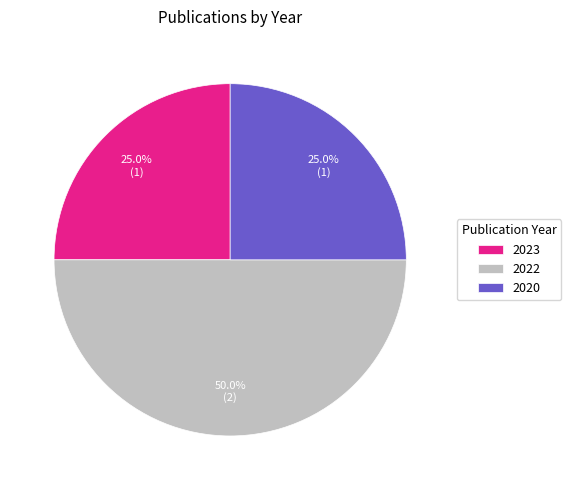

What percentage do 2020 and 2023 together represent?

50.0%